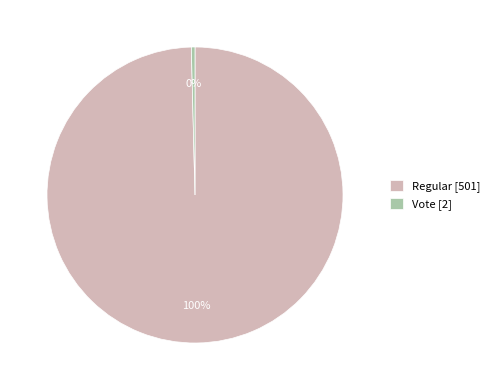

The Regular [501] slice represents 94% of the pie. True or false?

False